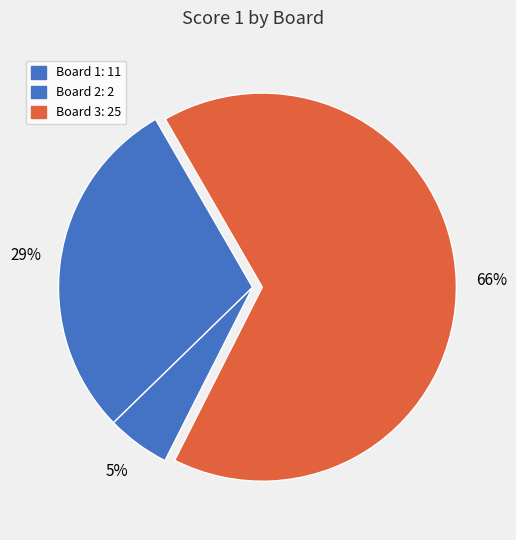

The Board 2 slice represents 5% of the pie. True or false?

True